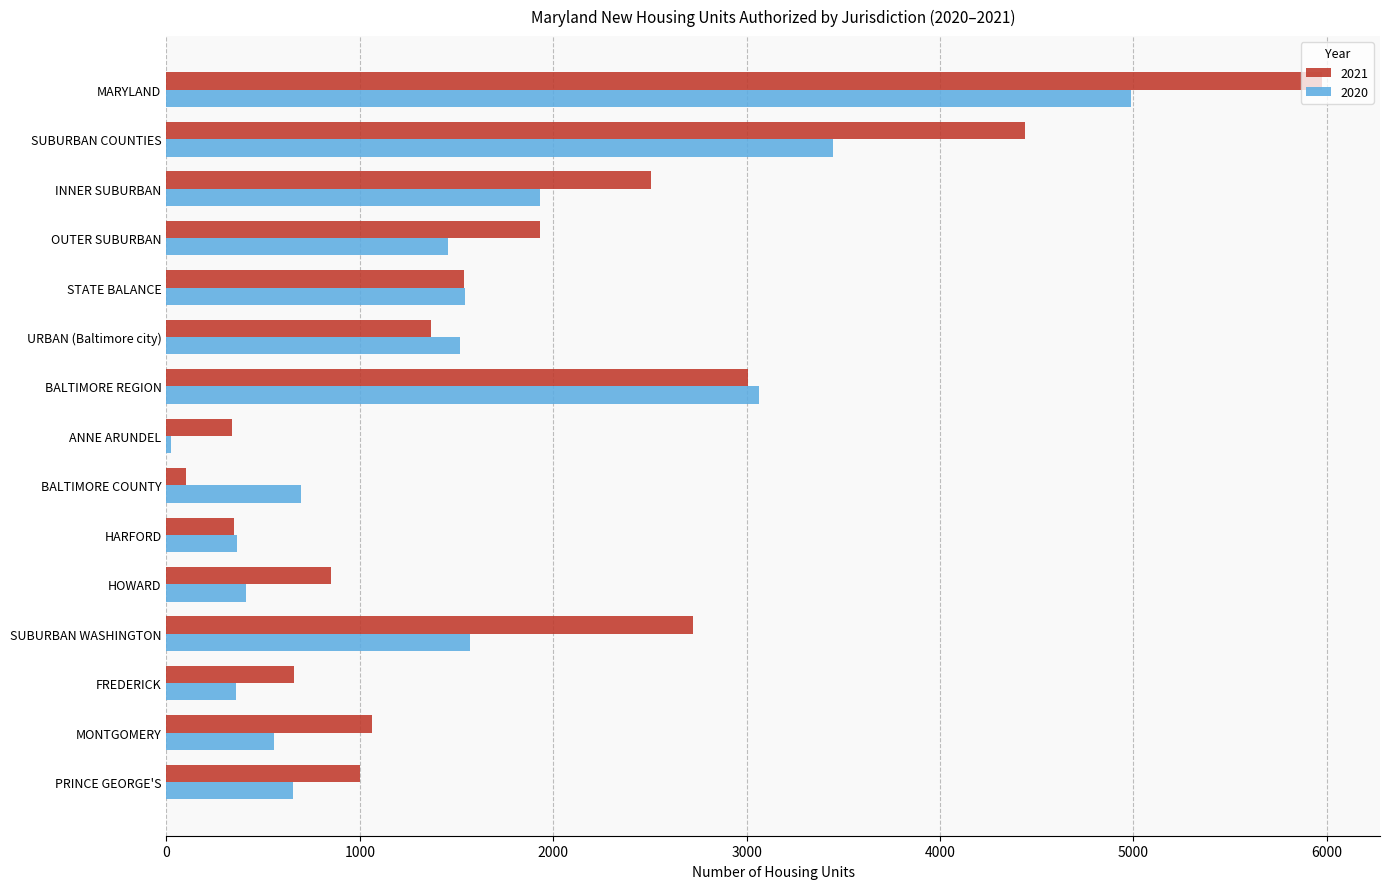

At MONTGOMERY, list the series in order from smallest to largest.

2020, 2021